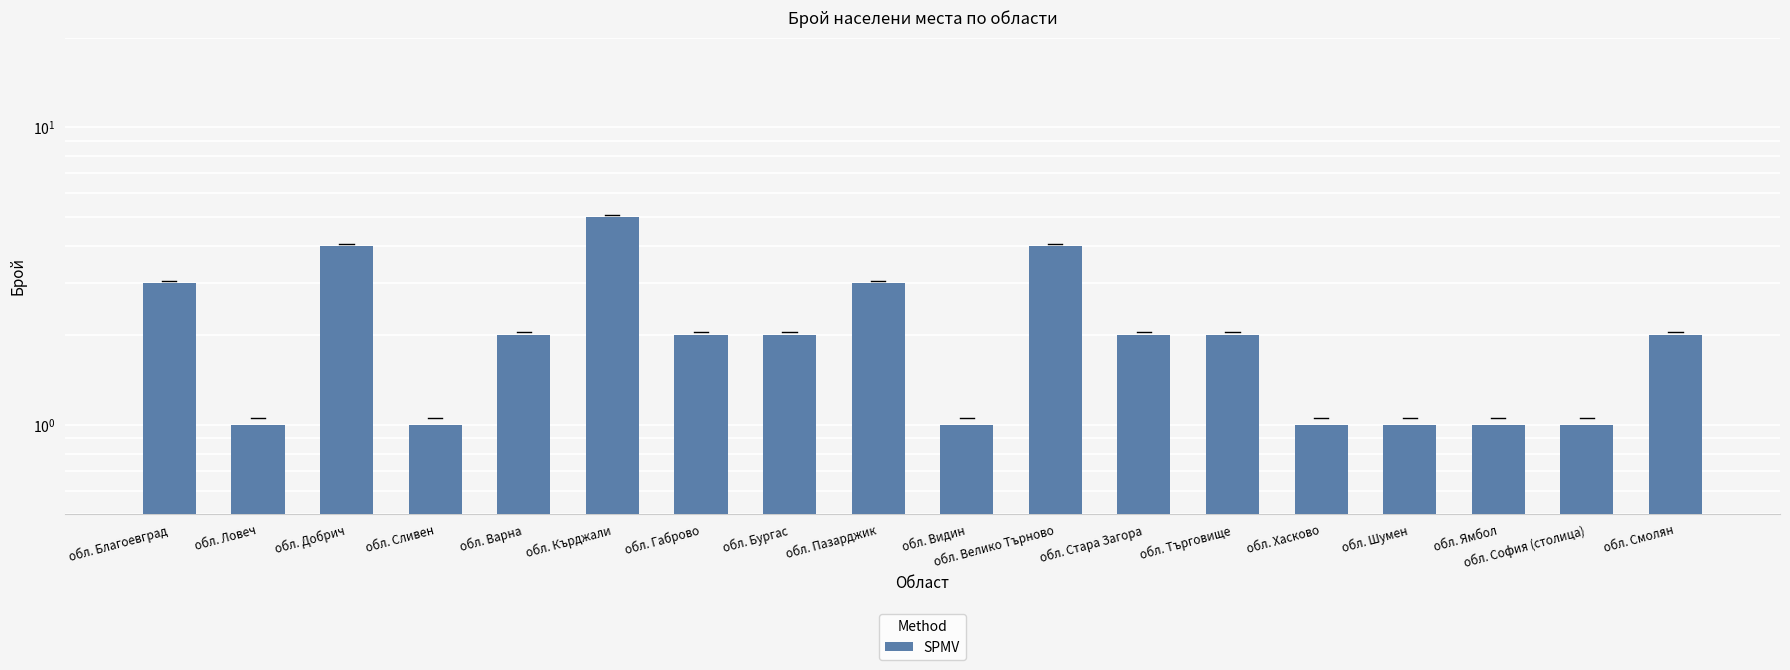

List the labels in order of value, smallest first.

обл. Ловеч, обл. Сливен, обл. Видин, обл. Хасково, обл. Шумен, обл. Ямбол, обл. София (столица), обл. Варна, обл. Габрово, обл. Бургас, обл. Стара Загора, обл. Търговище, обл. Смолян, обл. Благоевград, обл. Пазарджик, обл. Добрич, обл. Велико Търново, обл. Кърджали